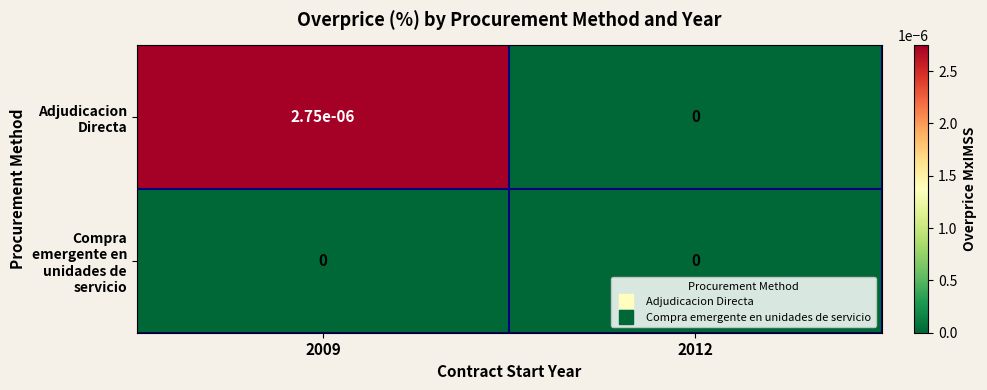

Which series has the largest range (max minus min)?

Adjudicacion Directa